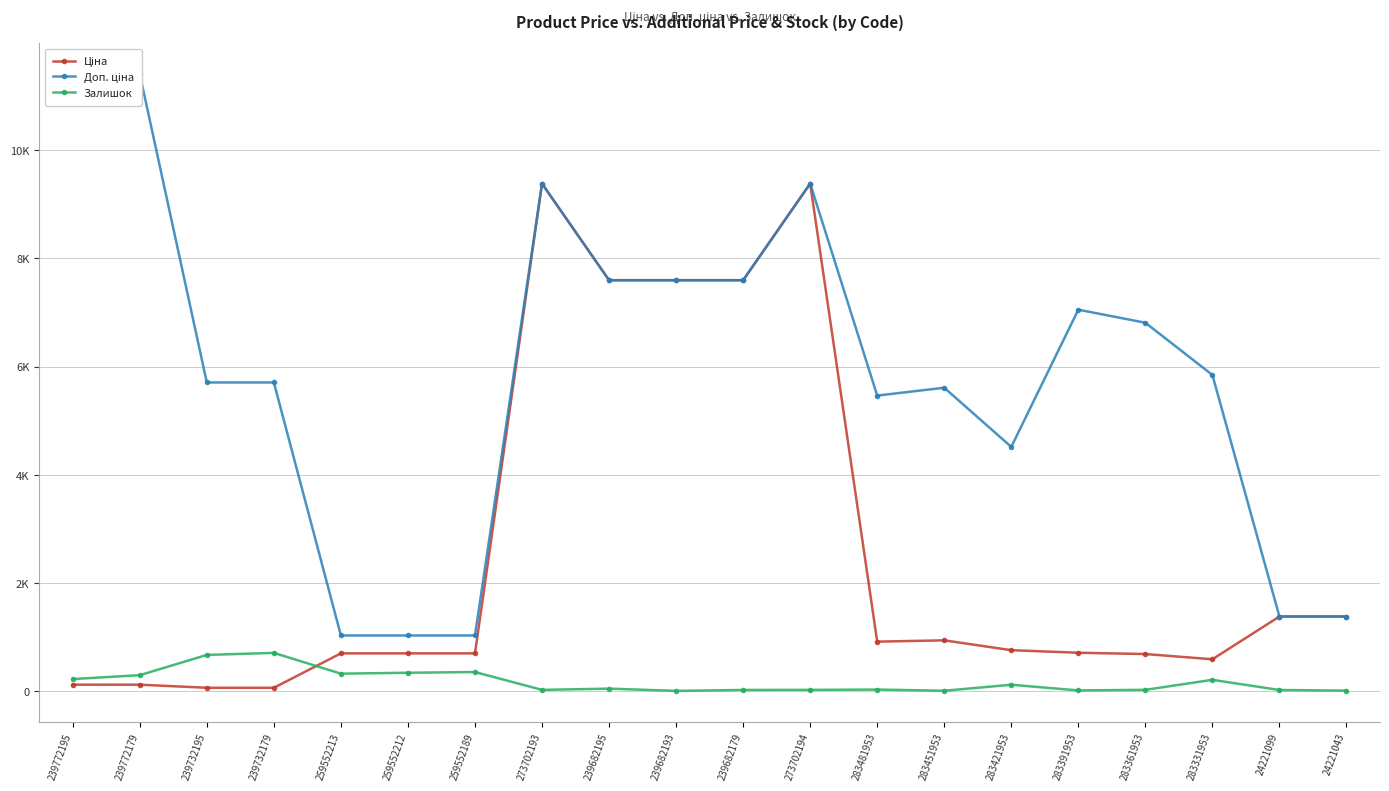

Reading left to right, what are all the values shown in this chart?

Ціна: 239772195=114.1	239772179=114.1	239732195=57.0	239732179=57.0	259552213=693.7	259552212=693.7	259552189=693.7	273702193=9384.0	239682195=7596.5	239682193=7596.5	239682179=7596.5	273702194=9384.0	283481953=910.4	283451953=934.5	283421953=752.2	283391953=705.1	283361953=681.0	283331953=584.4	24221099=1375.4	24221043=1375.4
Доп. ціна: 239772195=11410.0	239772179=11410.0	239732195=5705.0	239732179=5705.0	259552213=1024.6	259552212=1024.6	259552189=1024.6	273702193=9384.0	239682195=7596.5	239682193=7596.5	239682179=7596.5	273702194=9384.0	283481953=5462.3	283451953=5607.2	283421953=4513.3	283391953=7051.3	283361953=6809.8	283331953=5843.9	24221099=1375.0	24221043=1375.0
Залишок: 239772195=218.0	239772179=290.0	239732195=665.0	239732179=702.0	259552213=318.0	259552212=335.0	259552189=348.0	273702193=18.0	239682195=41.0	239682193=0.0	239682179=17.0	273702194=18.0	283481953=24.0	283451953=2.0	283421953=113.0	283391953=8.0	283361953=19.0	283331953=204.0	24221099=16.0	24221043=4.0